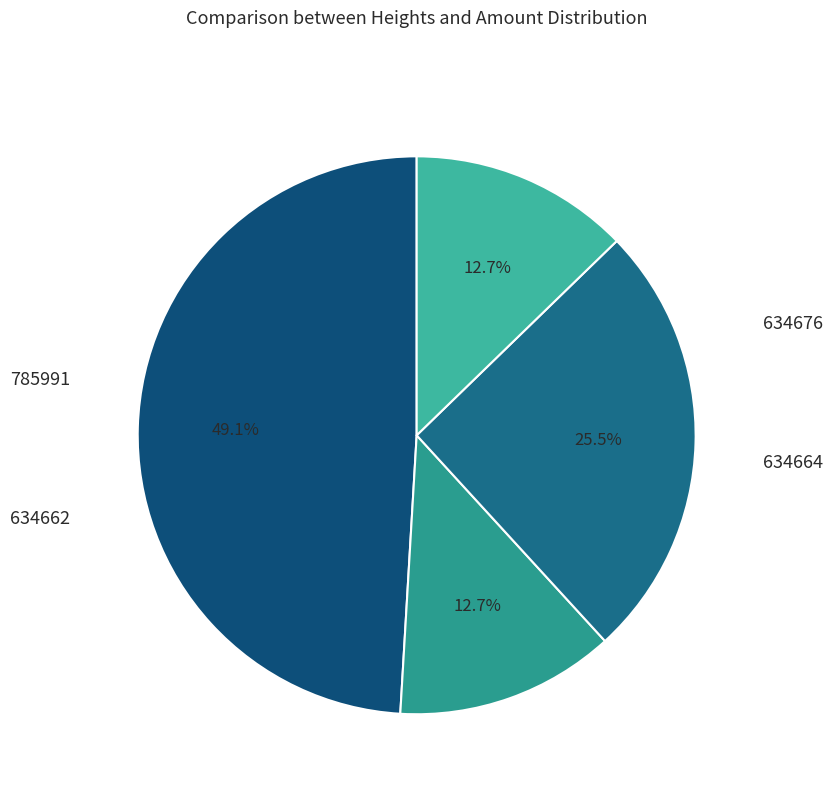

To the nearest percent, what is the average slice percentage?

25%